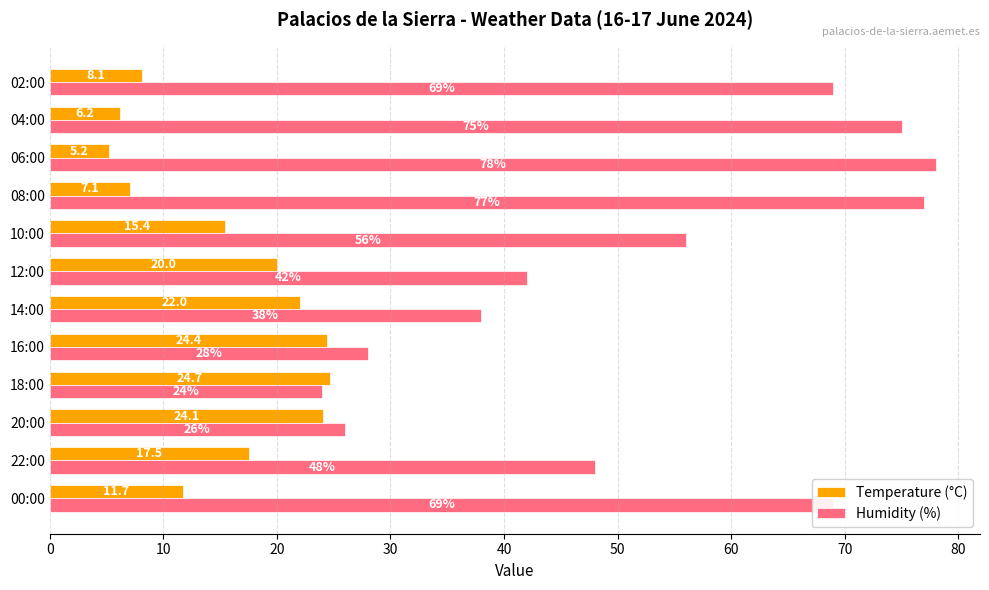

At which label does Humidity (%) reach its peak?

06:00